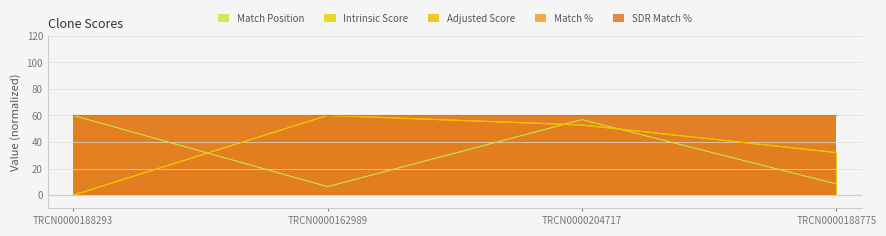

Between TRCN0000204717 and TRCN0000188775, which series saw the biggest shift?

Match Position